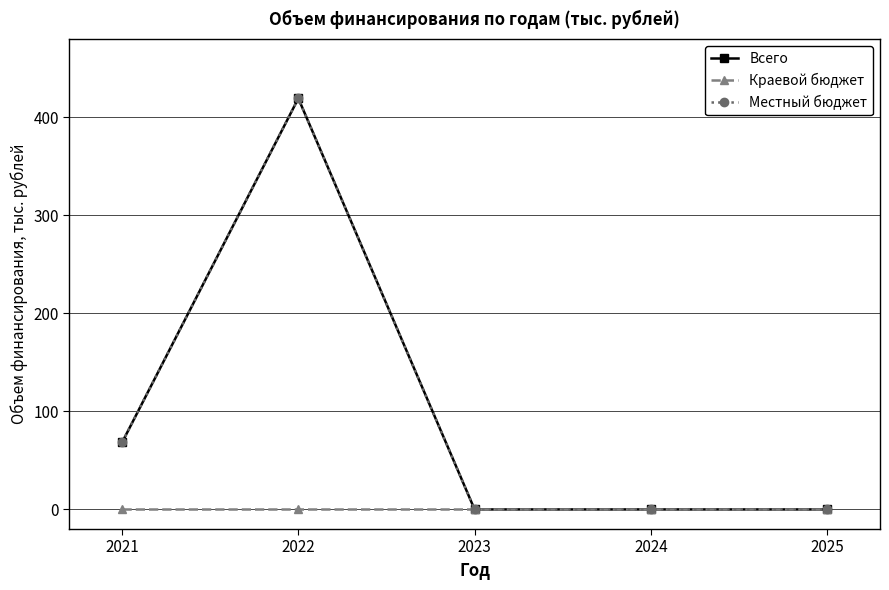

What is the approximate value of Всего at 2021?

68.3